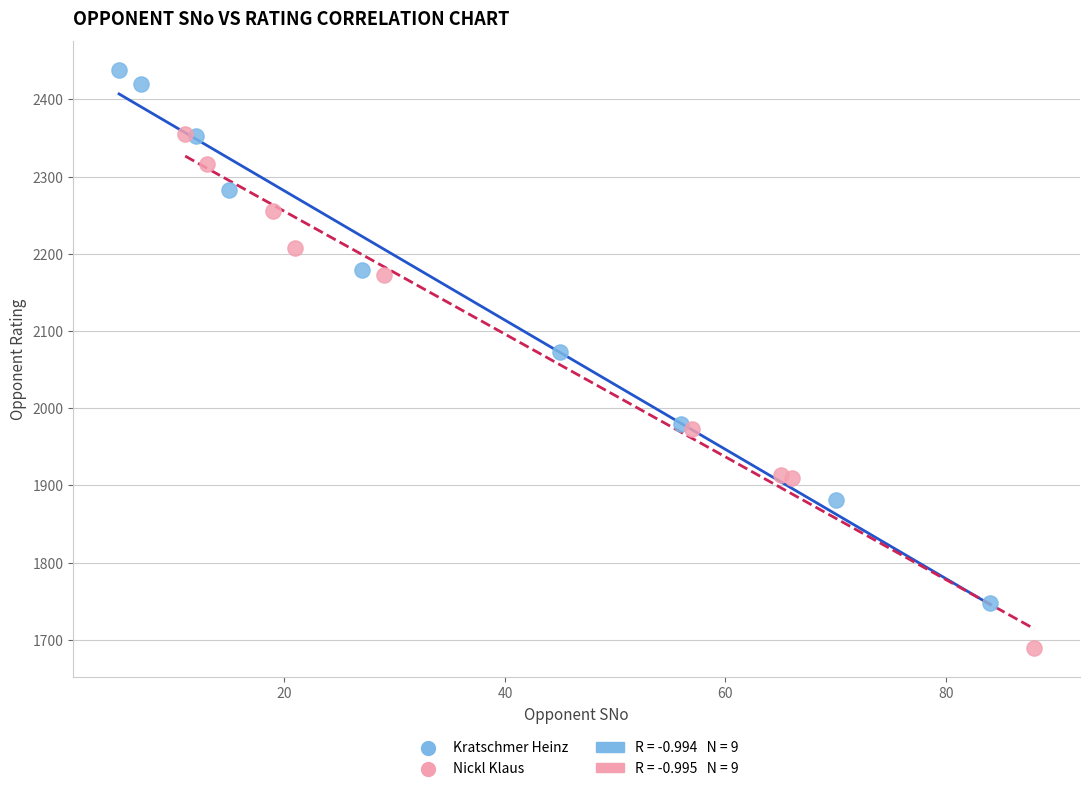

Which series contains the lowest Y value?

Nickl Klaus